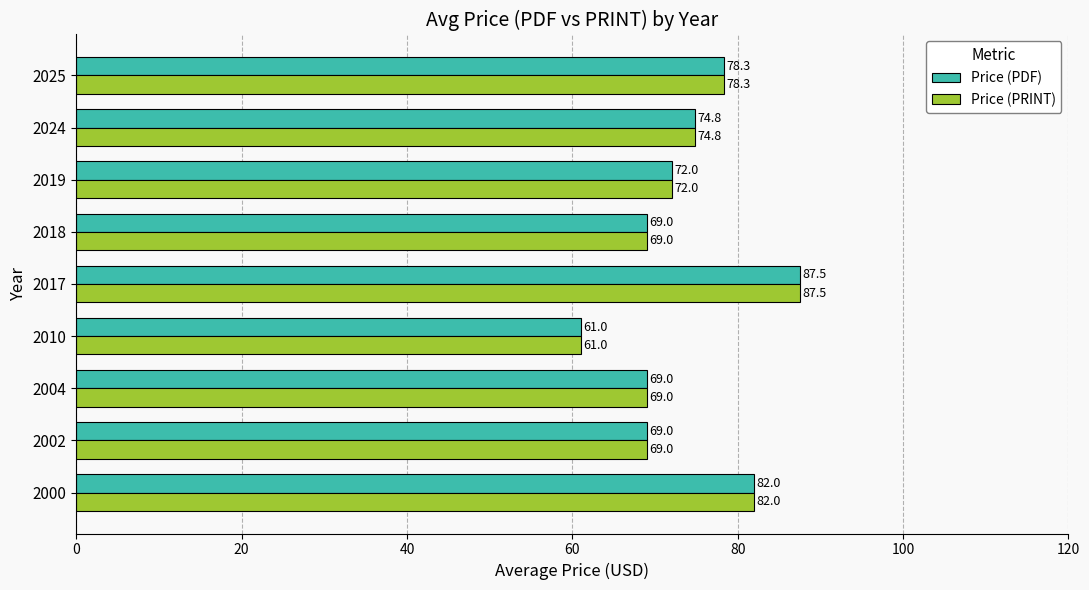

What is the minimum value shown in the chart?

61.0